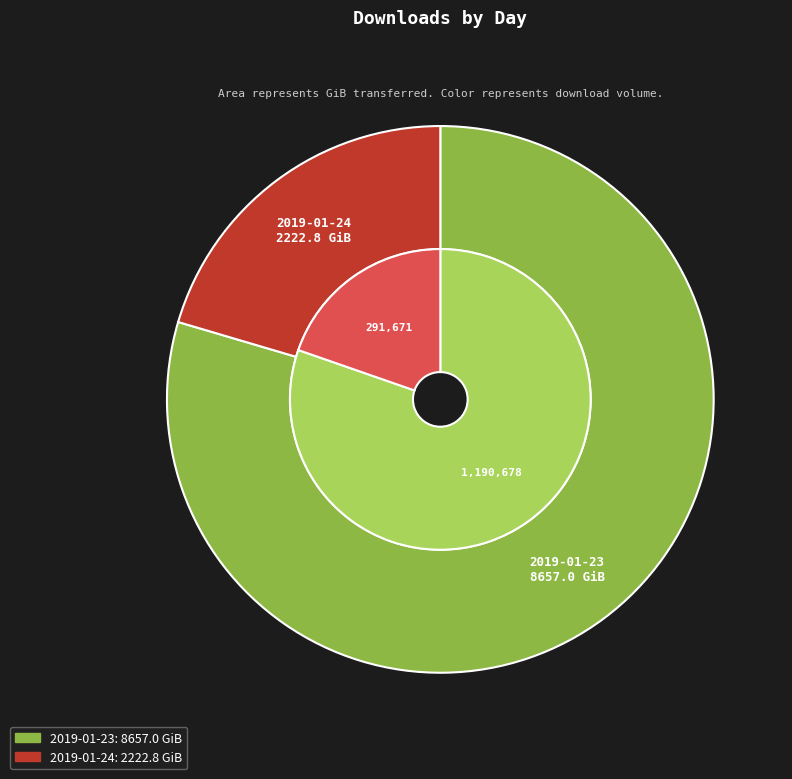

To the nearest percent, what portion does 2019-01-24 represent?

20%